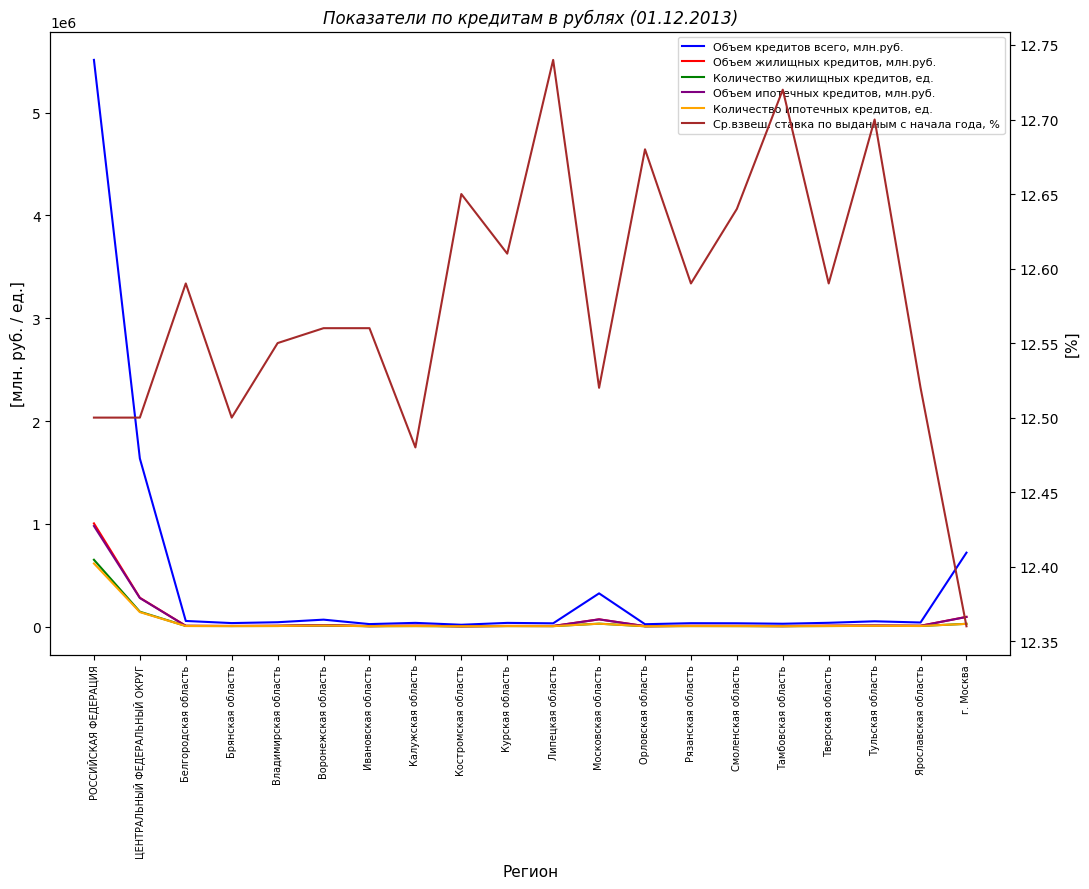

At how many categories does at least one series exceed 4464701?

1